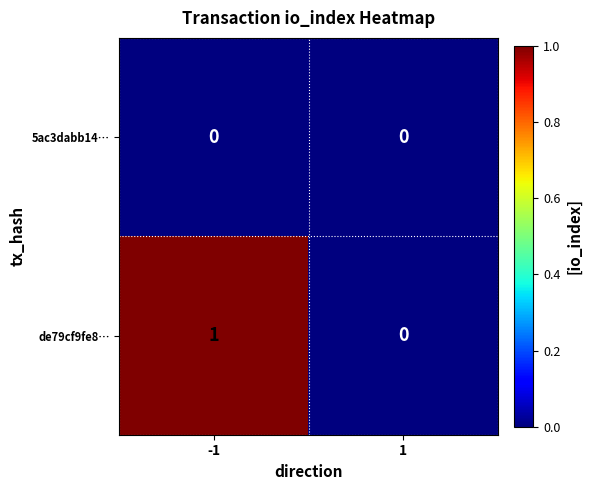

Reading left to right, list all the values displayed in this chart.

5ac3dabb14…: 0	0
de79cf9fe8…: 1	0